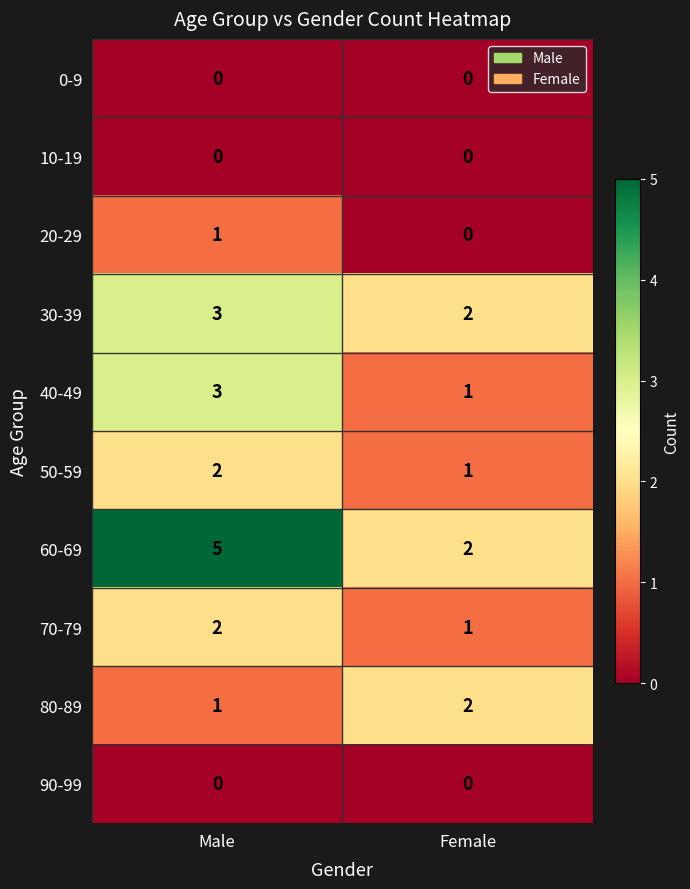

At which category is the sum across all series the highest?

Male